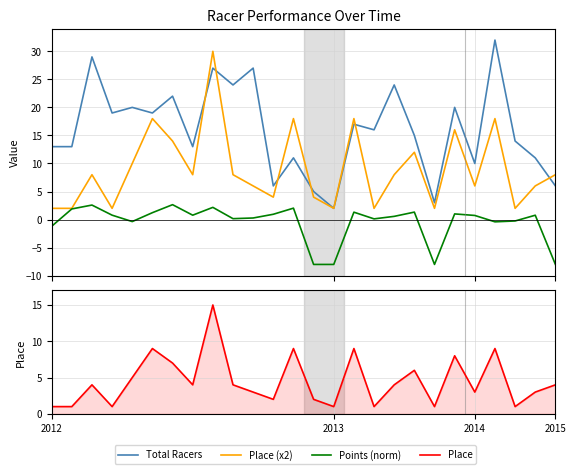

At which label is Points (norm) closest to -2?

2012